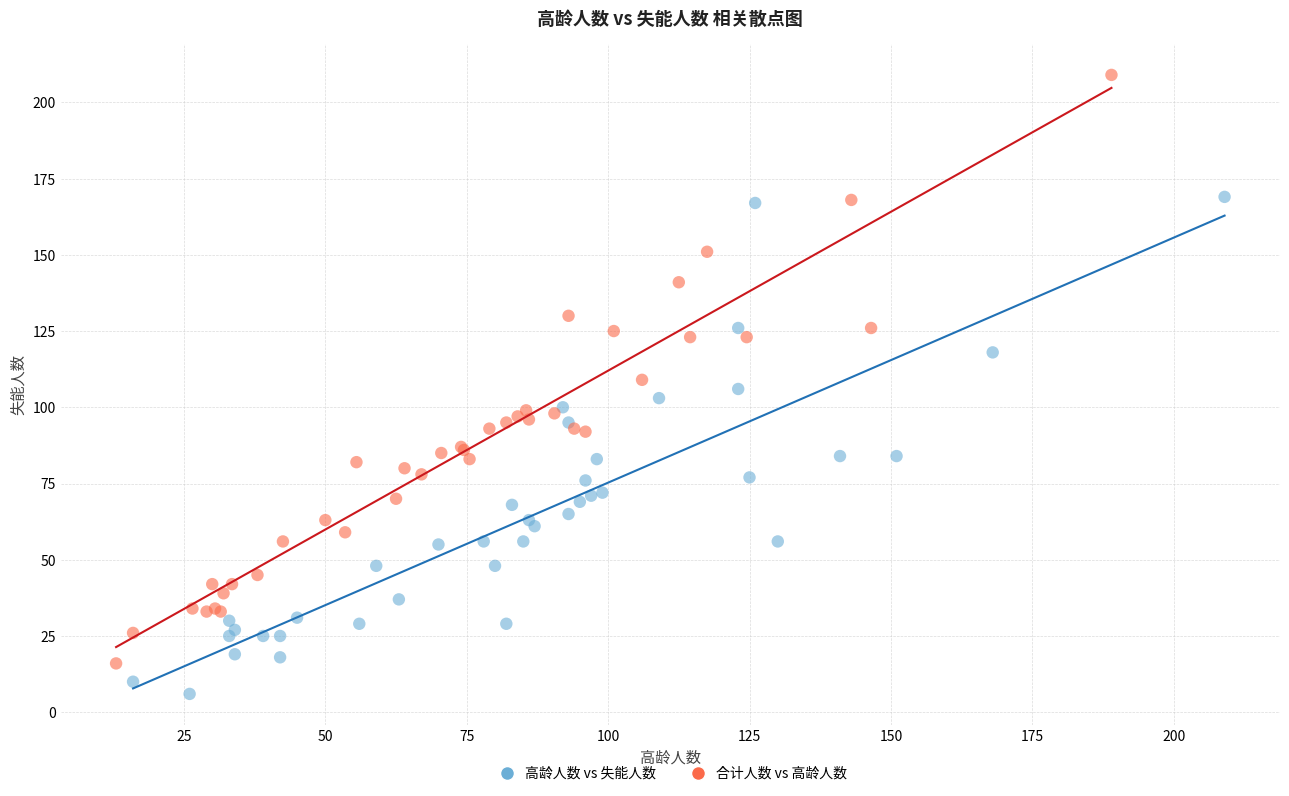

Which series has the widest spread of Y values?

合计人数 vs 高龄人数